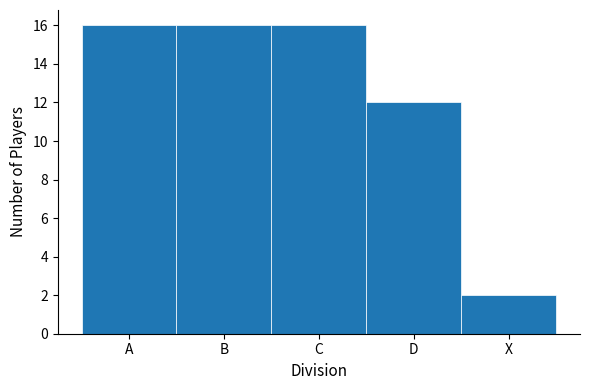

Reading left to right, what are all the values shown in this chart?

A=16	B=16	C=16	D=12	X=2